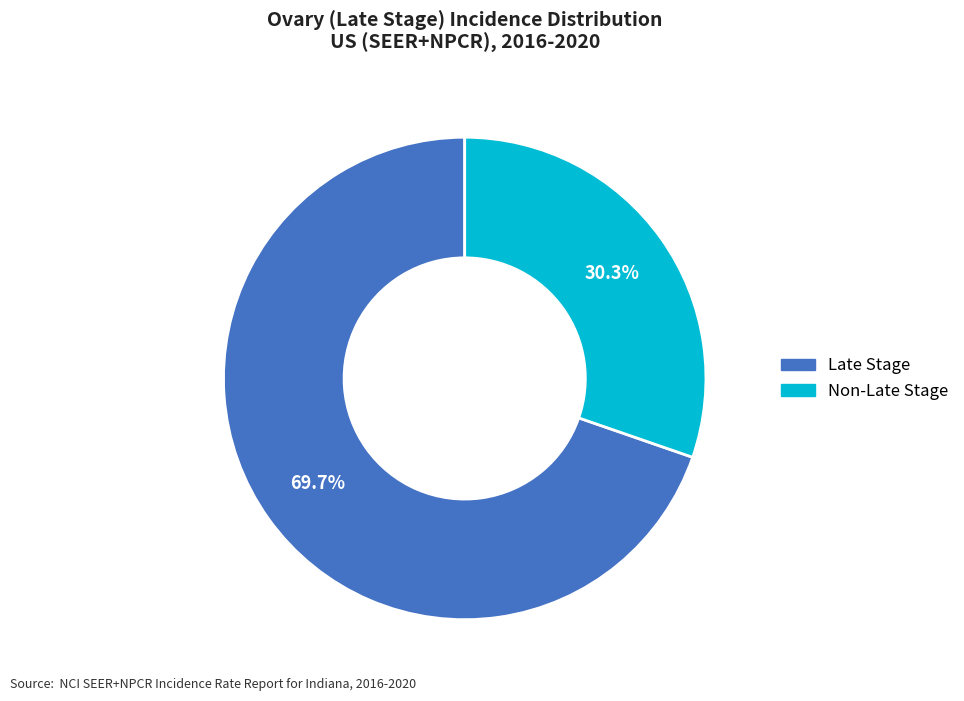

How many slices are in this pie chart?

2